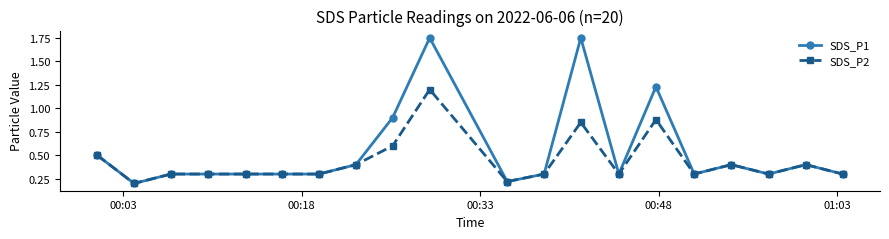

At how many categories does at least one series exceed 0?

20